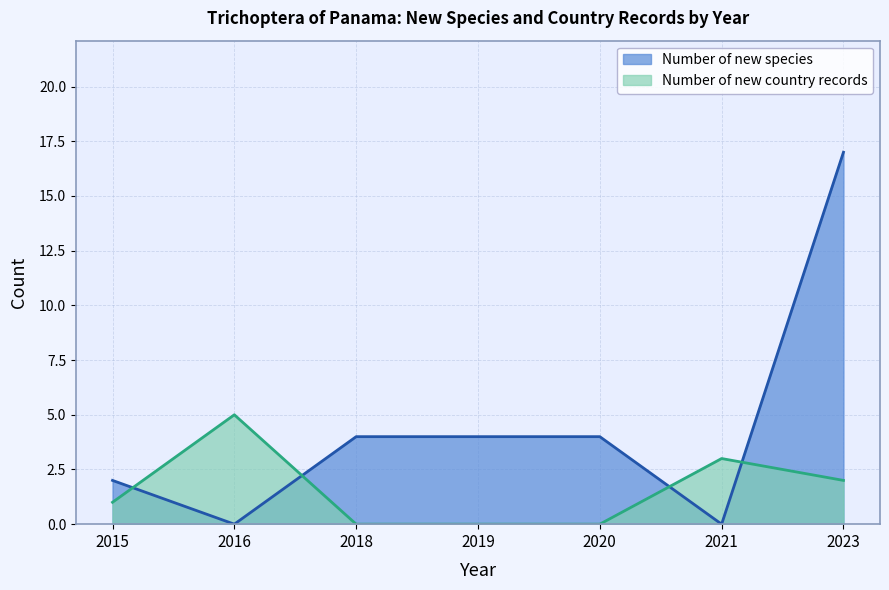

Which category has the highest value in the Number of new species series?

2023